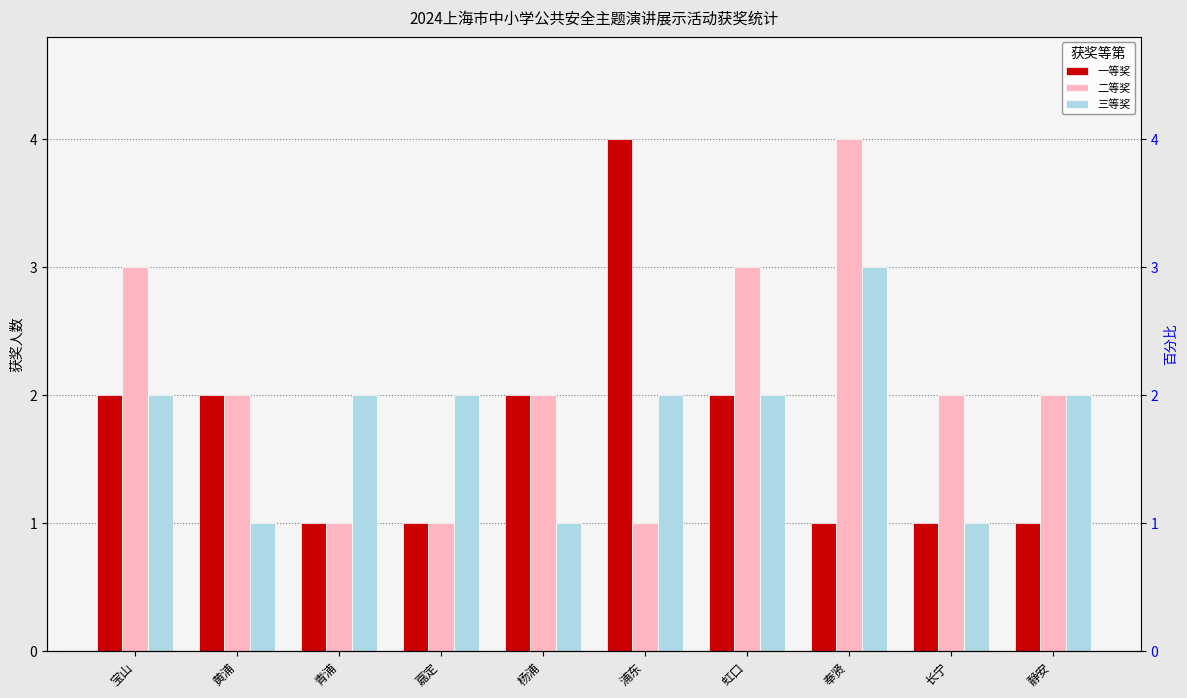

What is the smallest value displayed?

1